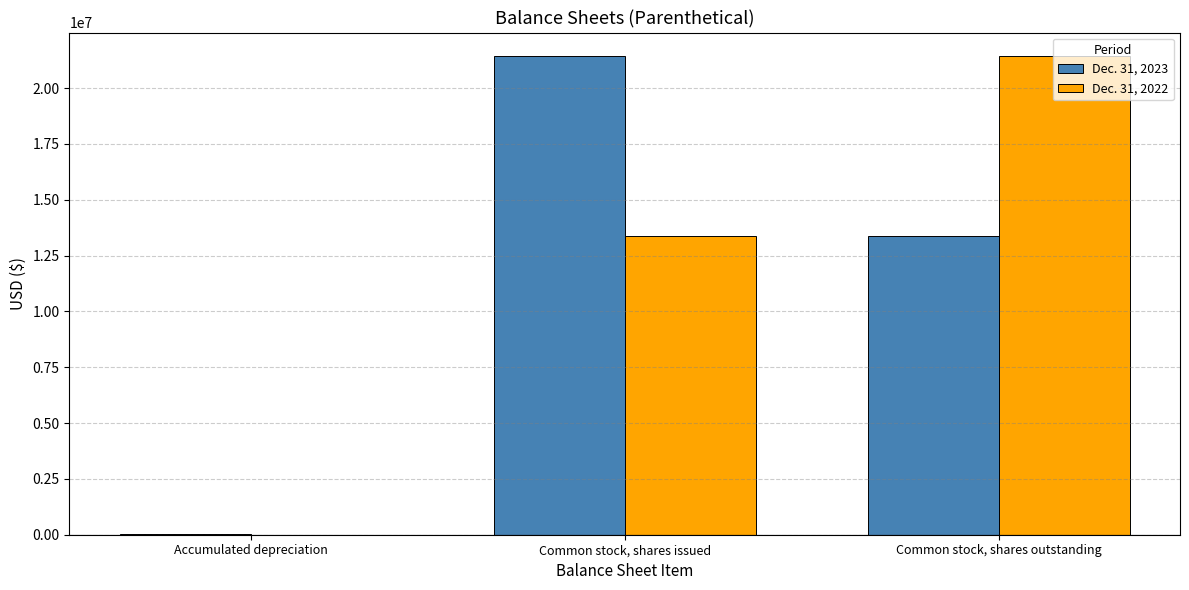

Is the value of Dec. 31, 2023 at Common stock, shares outstanding greater than the value of Dec. 31, 2022 at Accumulated depreciation?

Yes